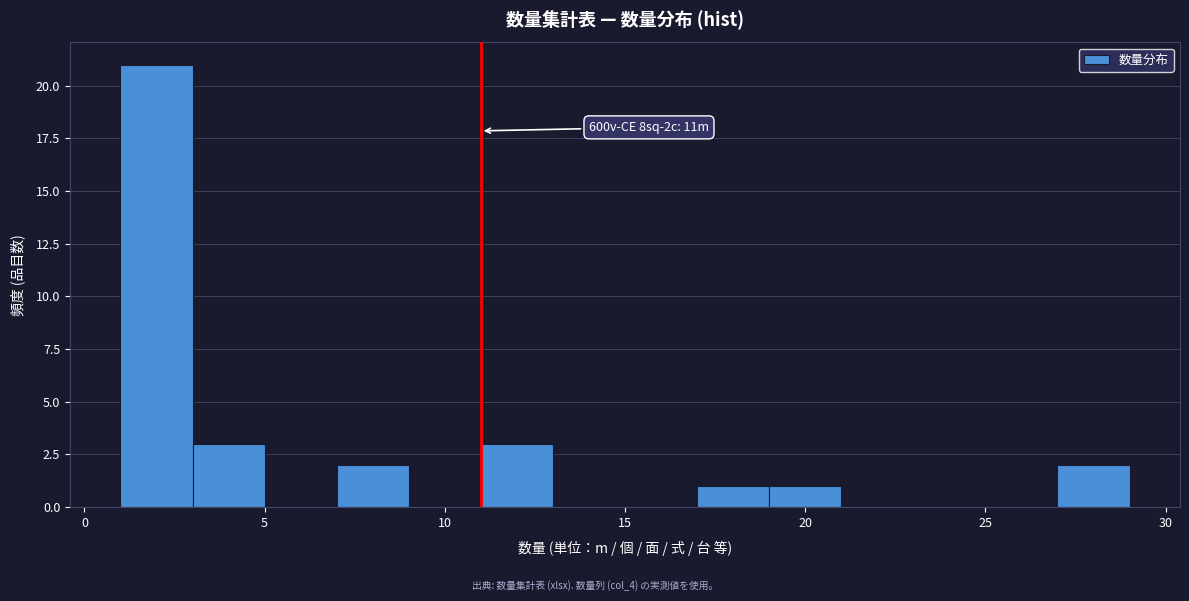

Over which range of the x-axis is the bar tallest?

1 to 3